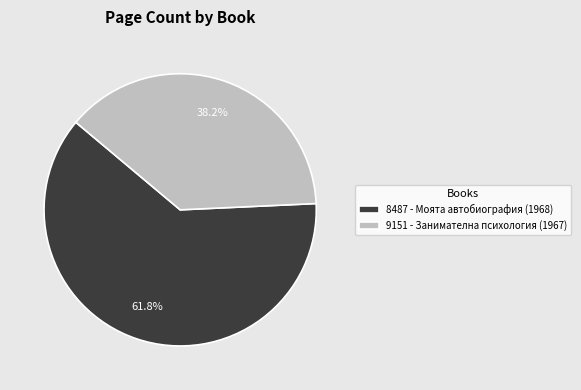

To the nearest percent, what portion does 8487 - Моята автобиография (1968) represent?

62%